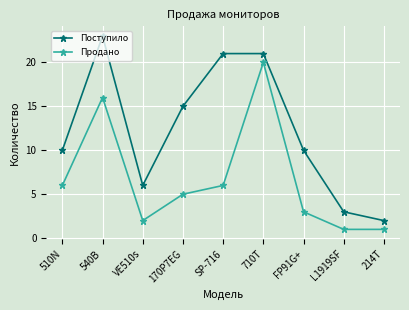

What is the value of the Поступило point at the 9th from the left?

2